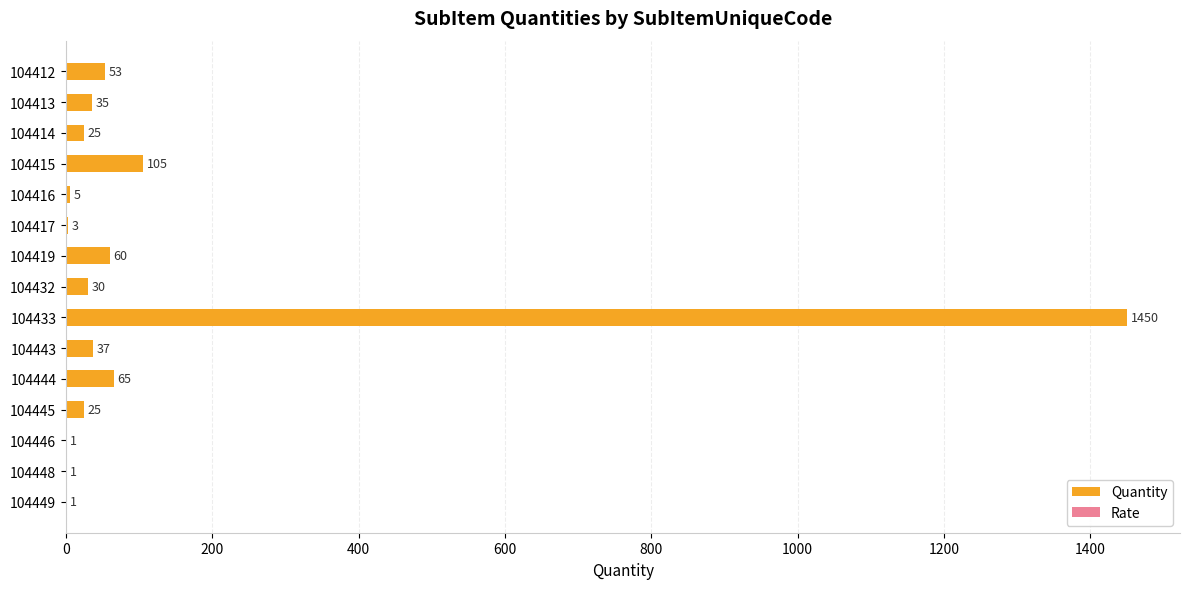

The chart shows a value of 25 at 104414. True or false?

True